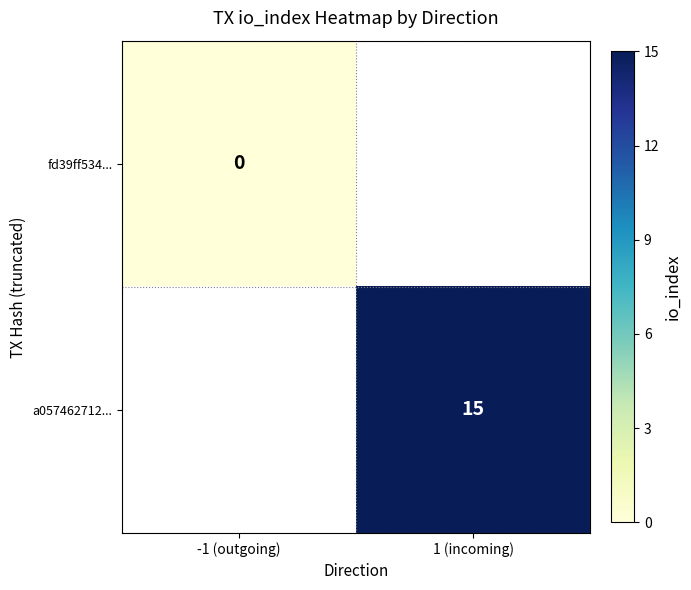

The a057462712... series shows 22 at 1 (incoming). True or false?

False